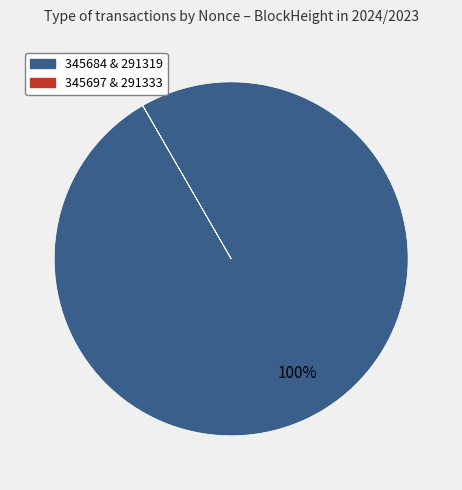

Does any single category account for the majority?

Yes